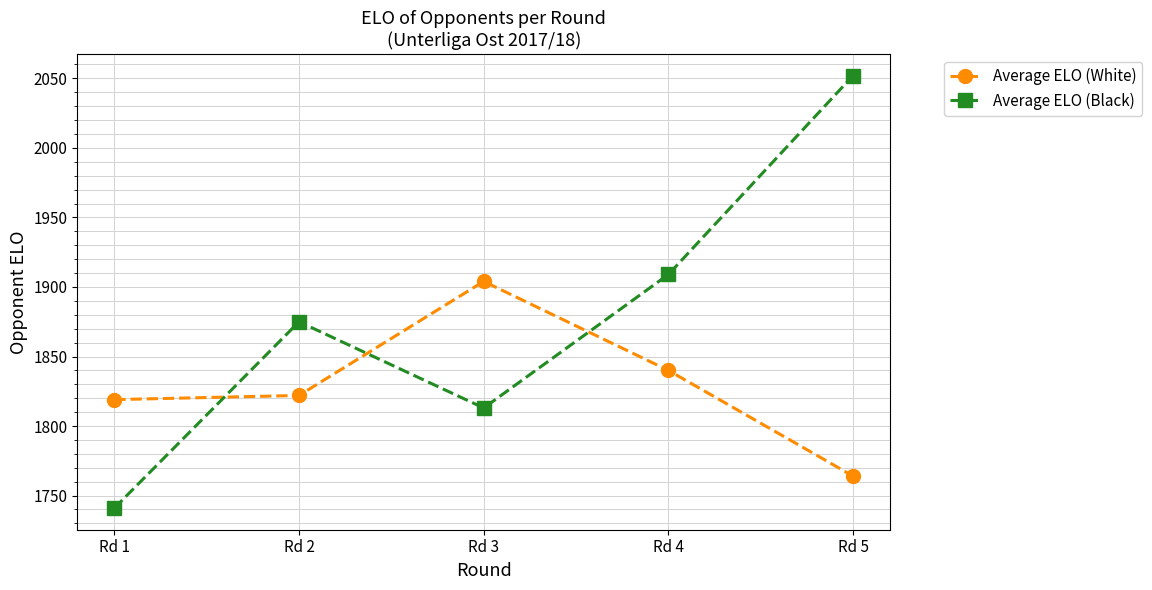

Which series has the widest spread of values?

Average ELO (Black)